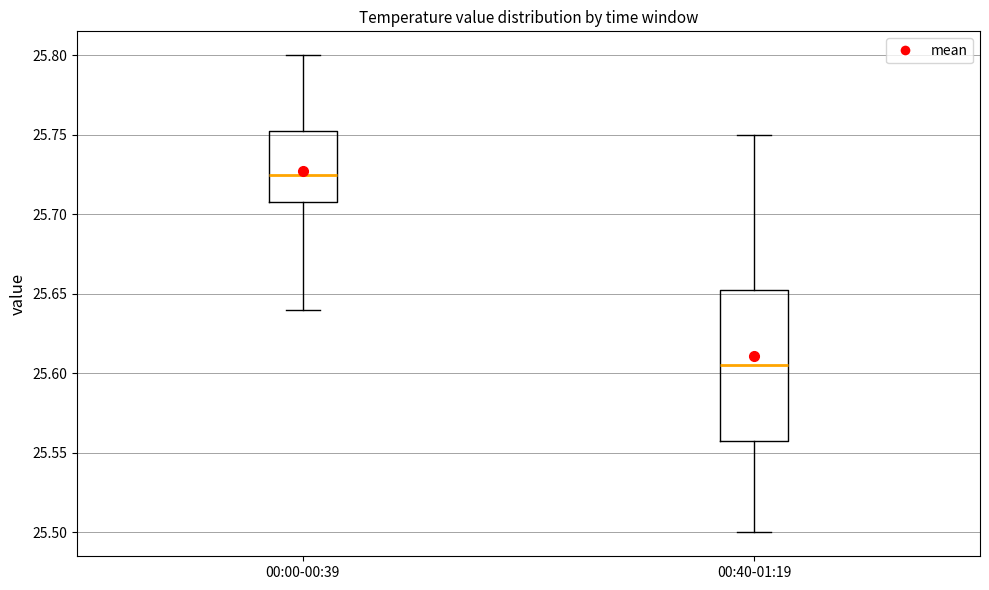

Reading left to right, read every box against the y-axis: the position of its median line, the range the box covers, and the ends of its whiskers. The values are not printed on the chart, so give them approximately, as read against the axis.

00:00-00:39: median 25.725, box 25.710 to 25.755, whiskers 25.640 to 25.800
00:40-01:19: median 25.605, box 25.560 to 25.655, whiskers 25.500 to 25.750